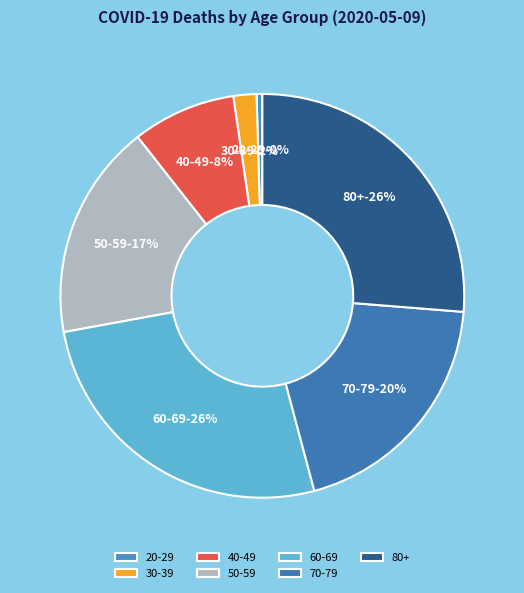

Is 20-29 the majority of the pie?

No